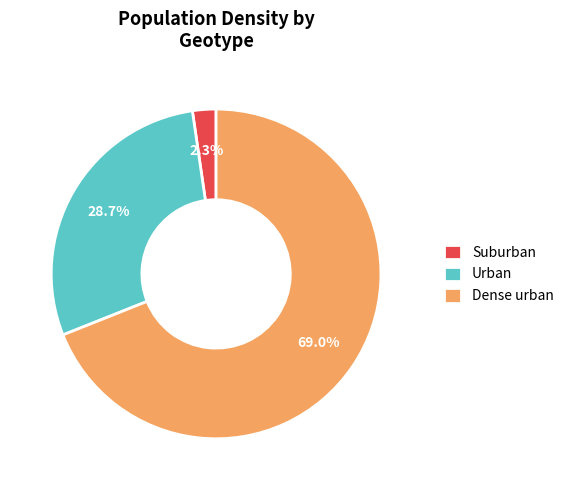

Rank the categories by value from lowest to highest.

Suburban, Urban, Dense urban